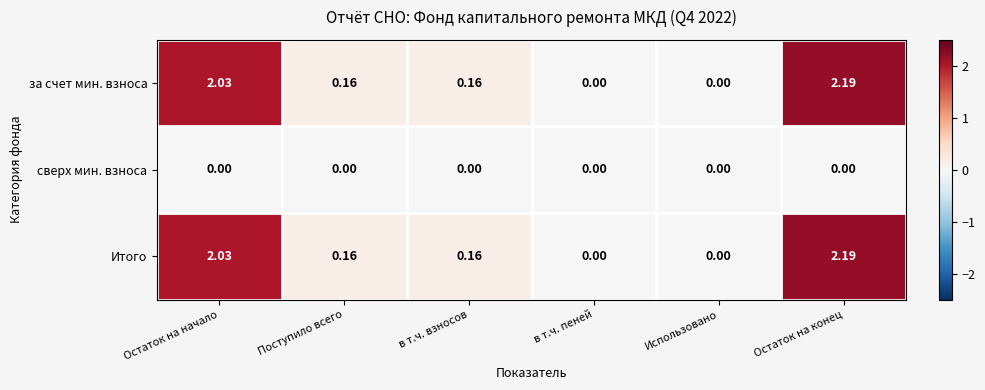

Is the value of за счет мин. взноса at Поступило всего greater than the value of сверх мин. взноса at в т.ч. взносов?

Yes